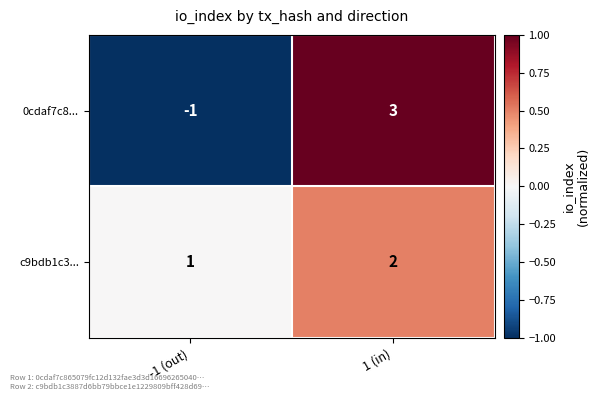

The value of 0cdaf7c8... at -1 (out) is -2. True or false?

False